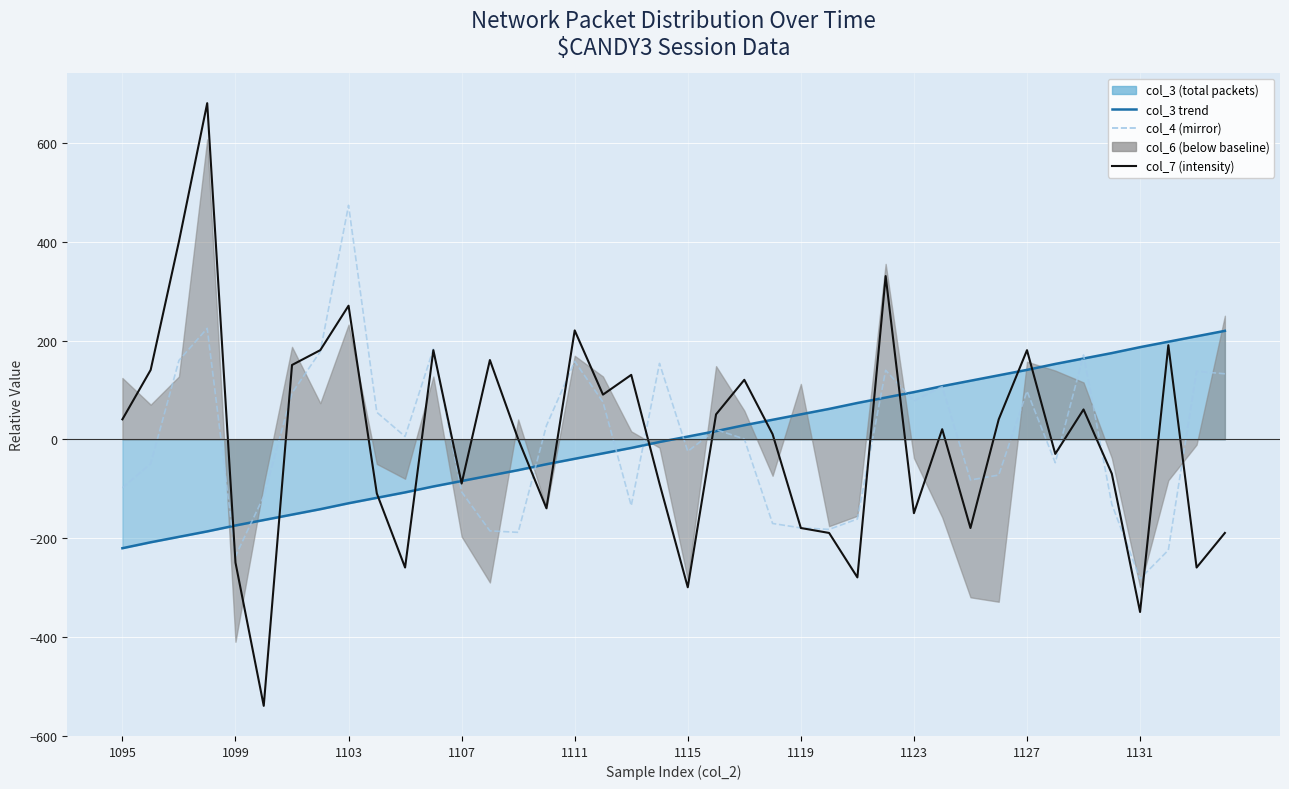

True or false: col_4 and col_7 cross at least once.

True